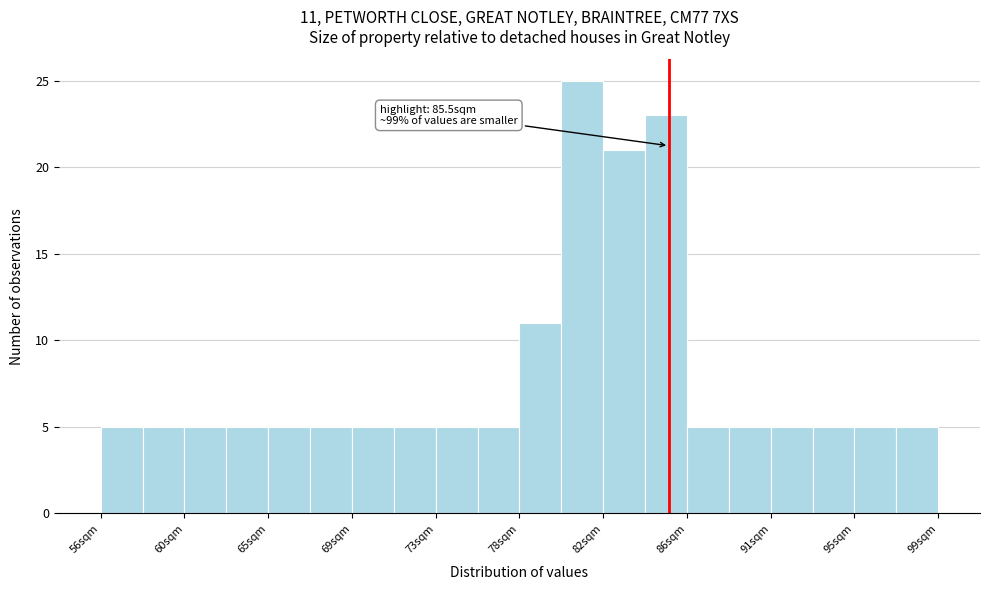

Over which range of the x-axis is the bar tallest?

80.0 to 82.0